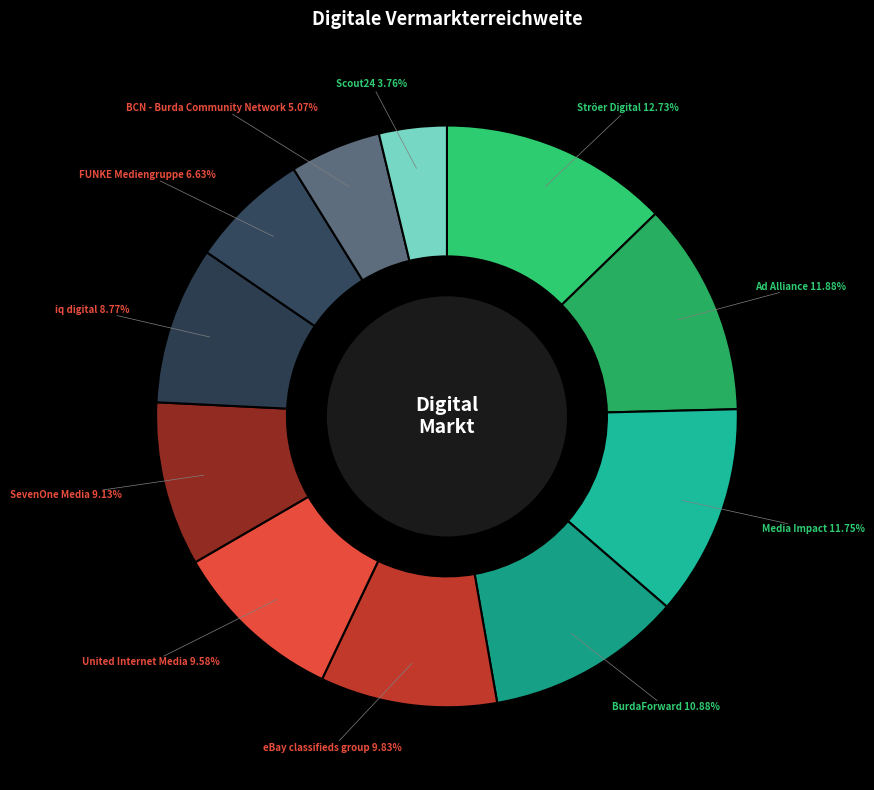

To the nearest percent, what is the combined percentage of Media Impact and Ströer Digital?

24%